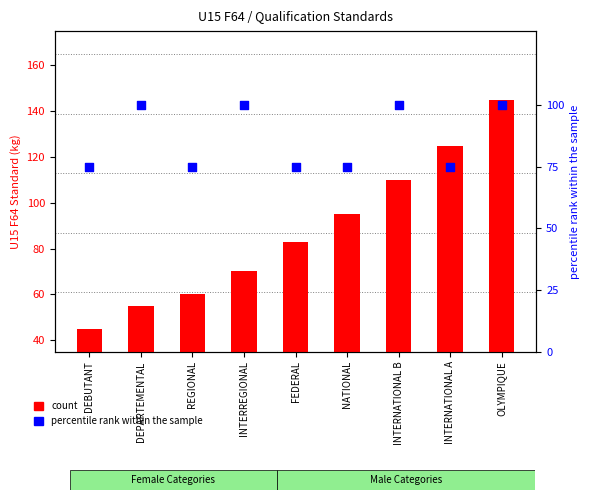

Which series has the largest total across all categories?

percentile rank within the sample